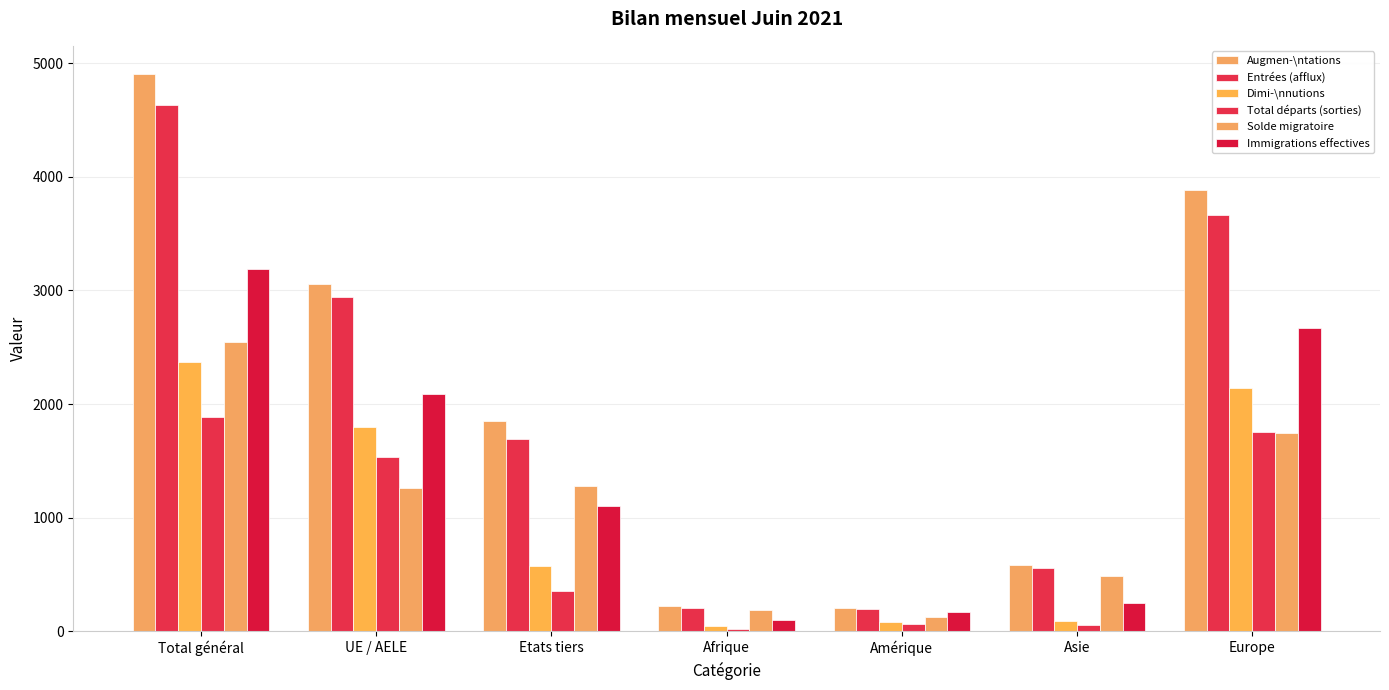

Is it true that Solde migratoire equals 486 at Asie?

True